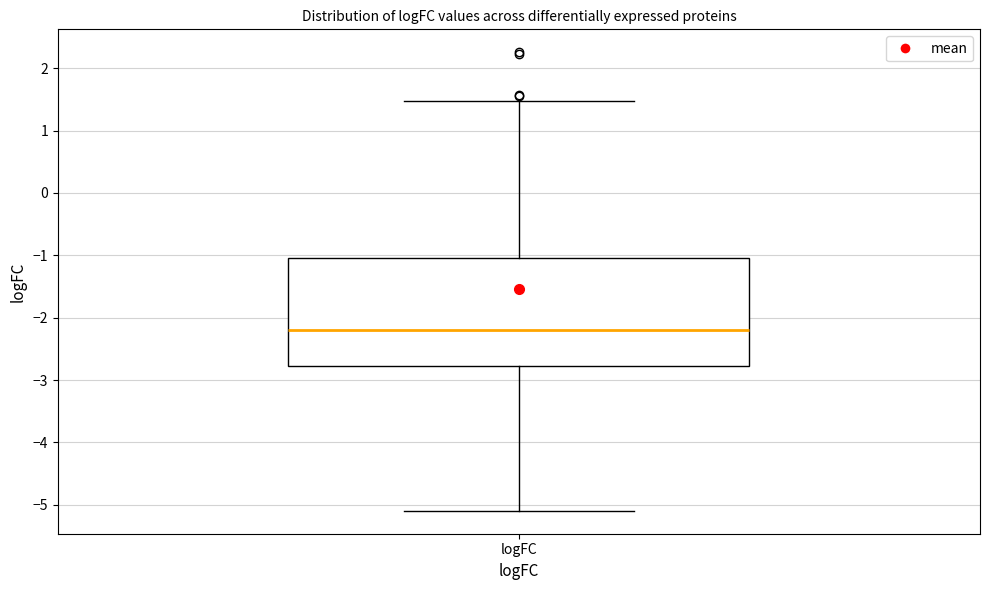

Transcribe this box plot: give where the median line is, the range the box spans, and where the two whiskers end, as read against the y-axis. The values are not printed on the chart, so give them approximately, as read against the axis.

median -2.2, box -2.8 to -1.0, whiskers -5.1 to 1.5